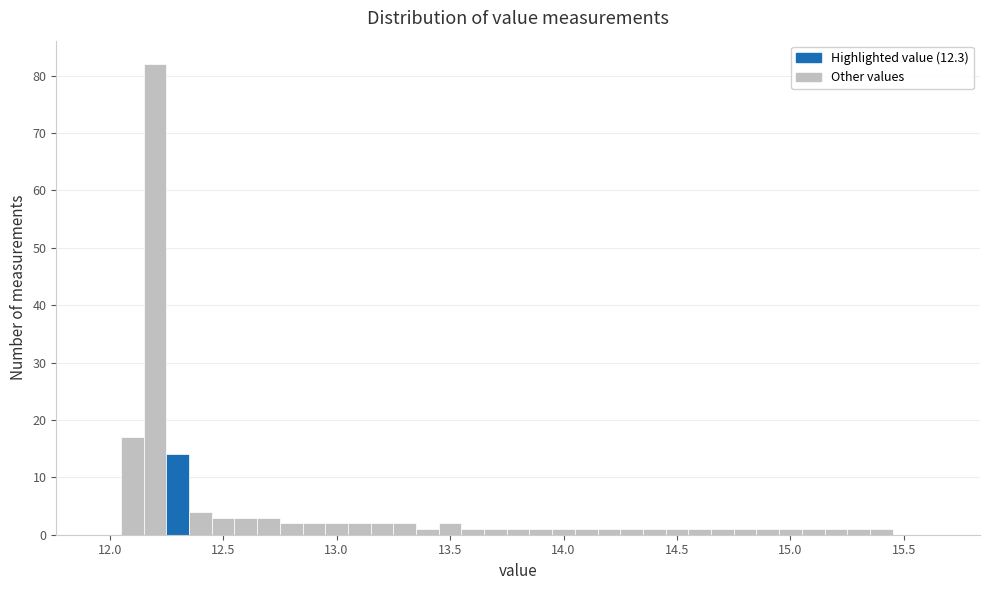

Read against the x-axis, roughly where is the centre of the tallest bar?

12.20